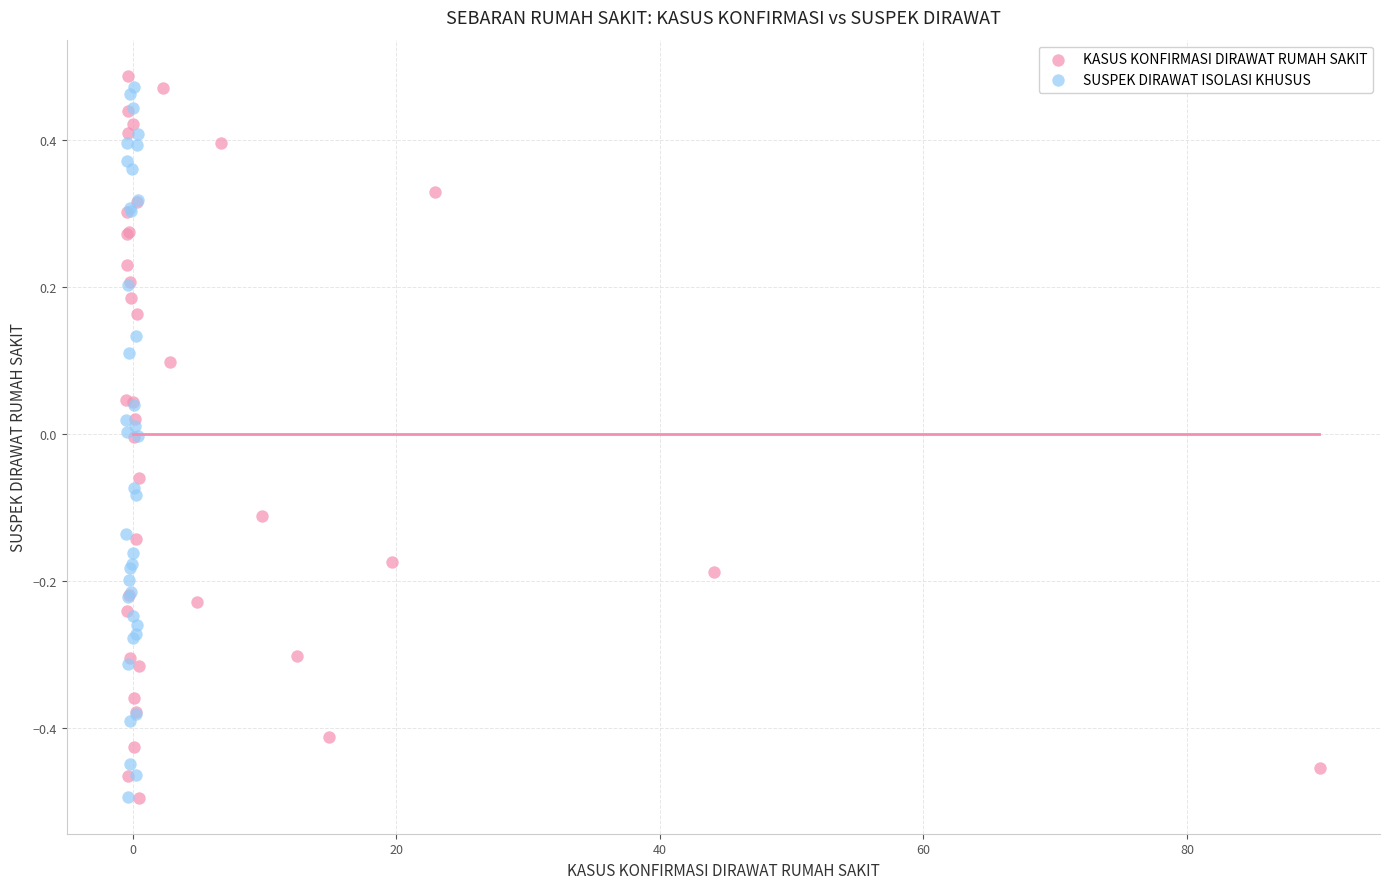

What are all the series names shown in the legend?

KASUS KONFIRMASI DIRAWAT RUMAH SAKIT, SUSPEK DIRAWAT ISOLASI KHUSUS